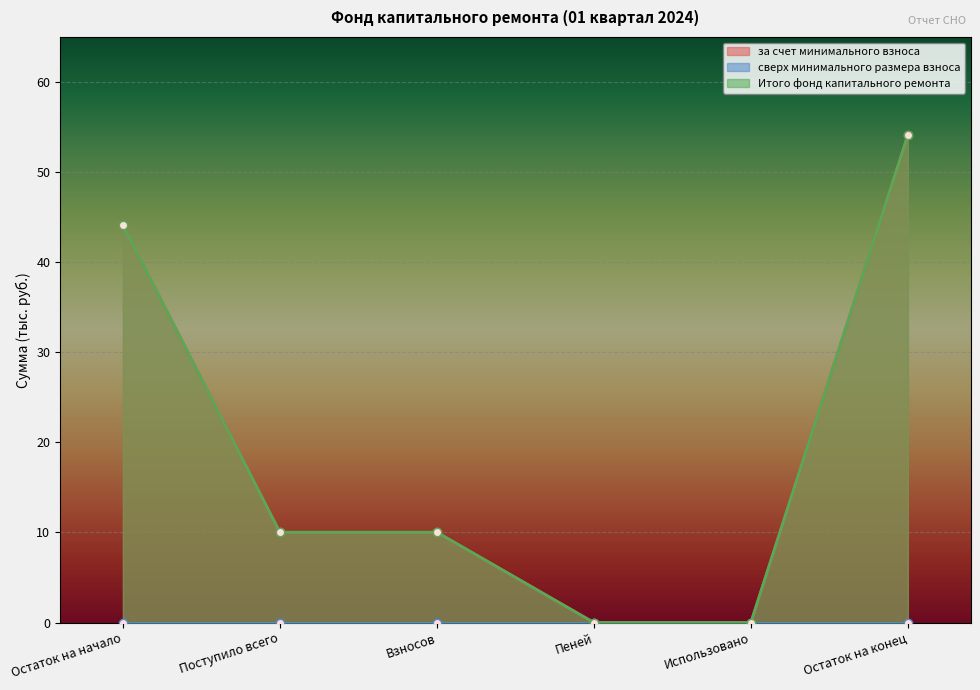

How many data points does each series have?

6